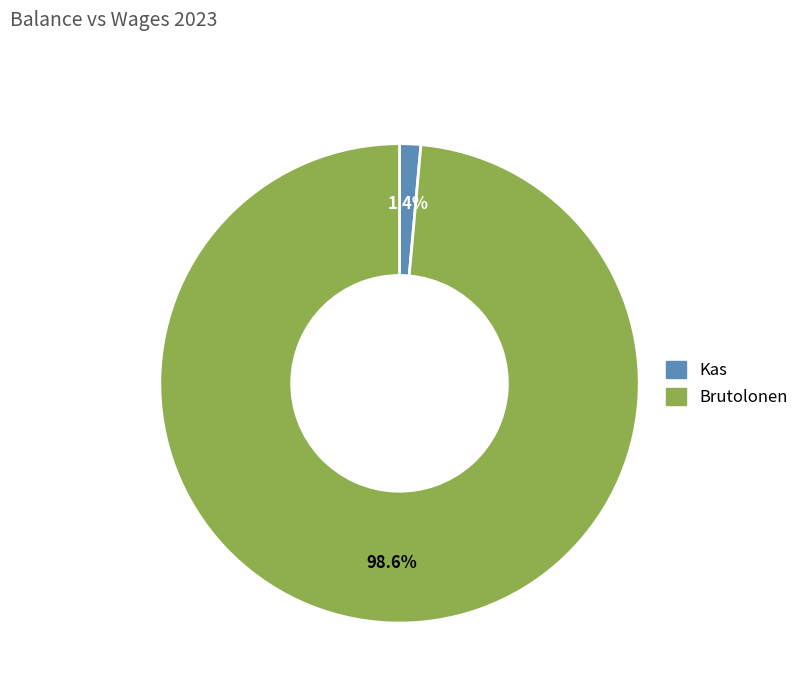

To the nearest percent, what is the average slice percentage?

50%